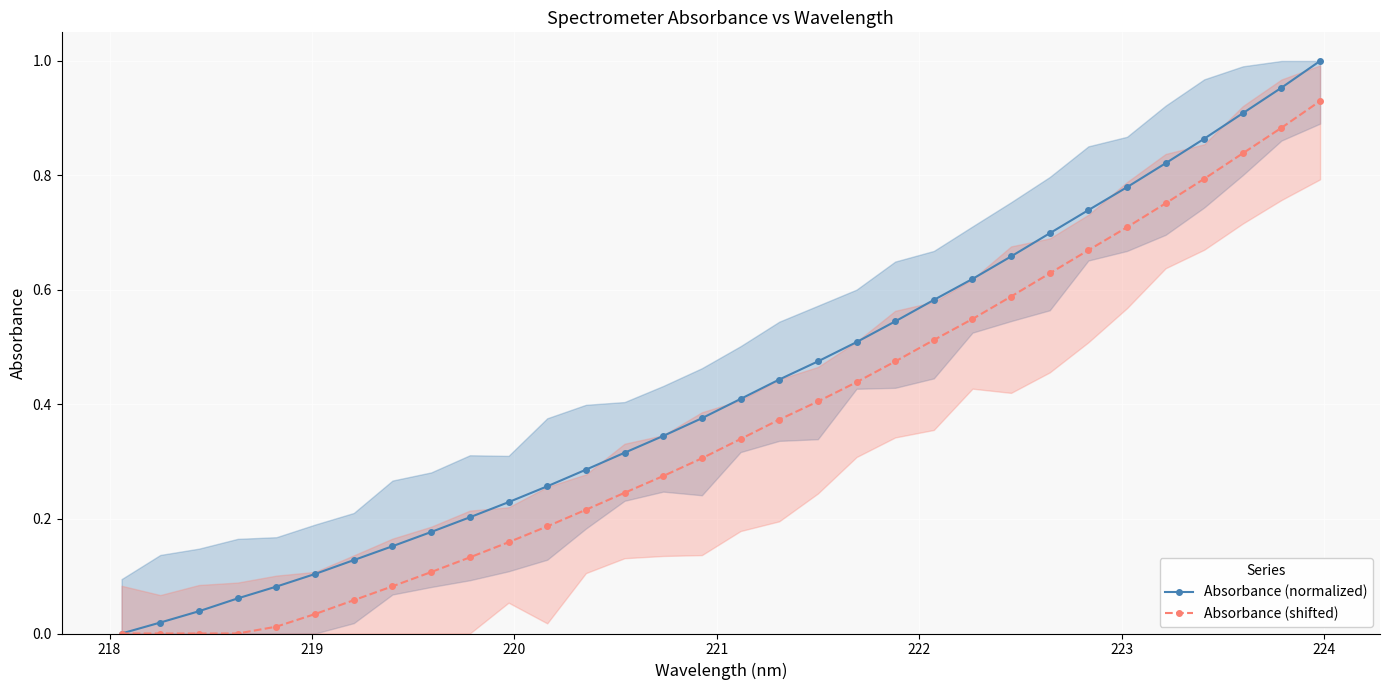

True or false: Absorbance (shifted) and Absorbance (normalized) intersect in this chart.

False